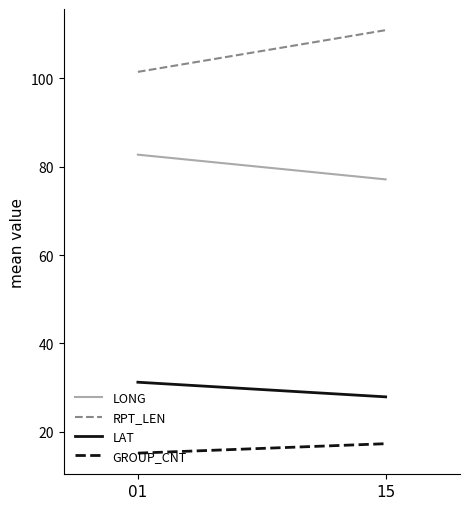

Rank the series by their maximum value, from lowest to highest.

GROUP_CNT, LAT, LONG, RPT_LEN